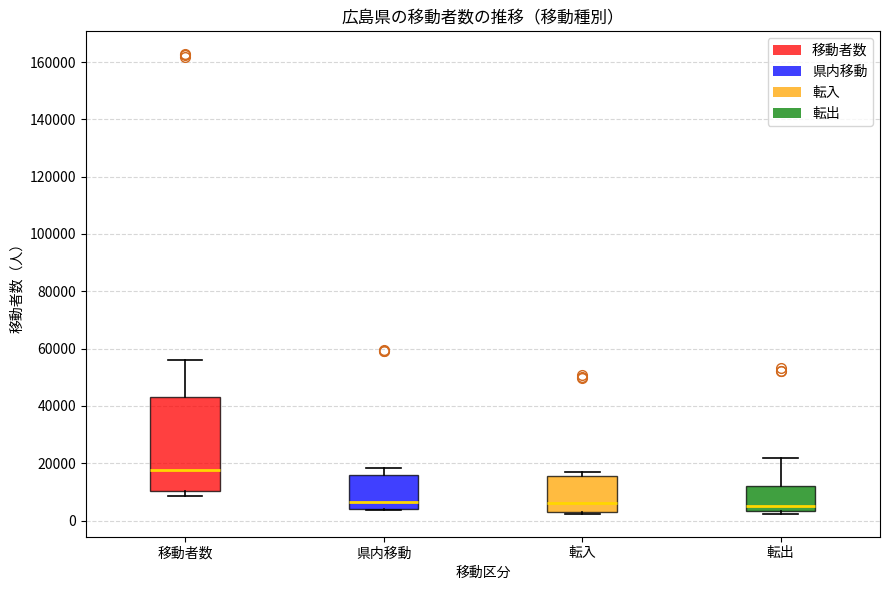

Reading left to right, read every box against the y-axis: the position of its median line, the range the box covers, and the ends of its whiskers. The values are not printed on the chart, so give them approximately, as read against the axis.

移動者数: median 18000, box 10000 to 44000, whiskers 8000 to 56000
県内移動: median 6000, box 4000 to 16000, whiskers 4000 to 18000
転入: median 6000, box 4000 to 16000, whiskers 2000 to 16000 (just above the box's upper edge)
転出: median 4000 (just above the box's lower edge), box 4000 to 12000, whiskers 2000 to 22000